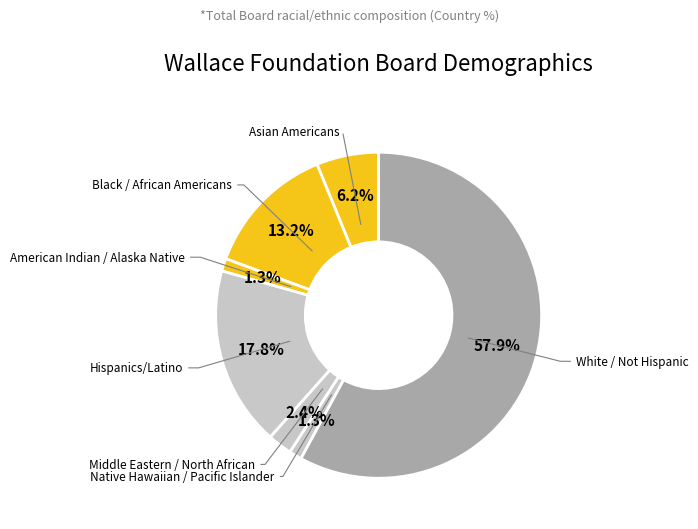

Count the number of slices in the pie.

7